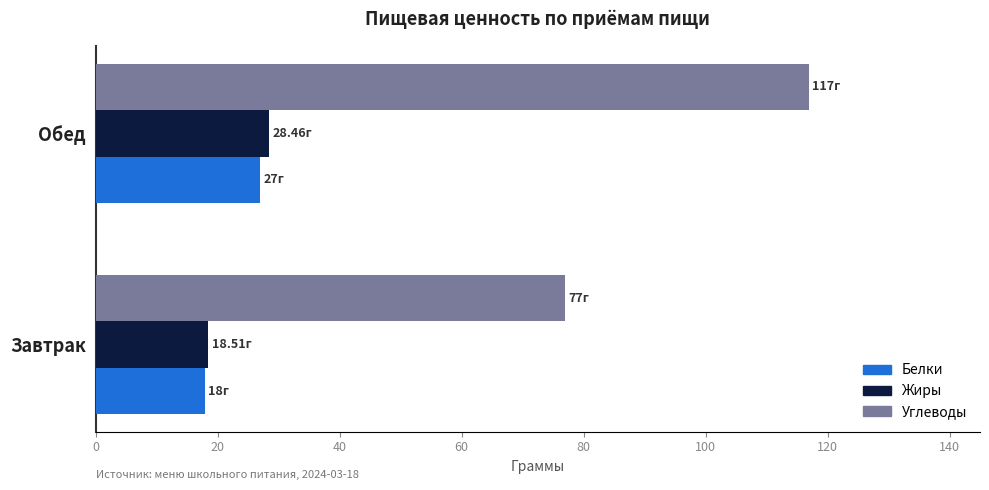

Which series has the largest total across all categories?

Углеводы